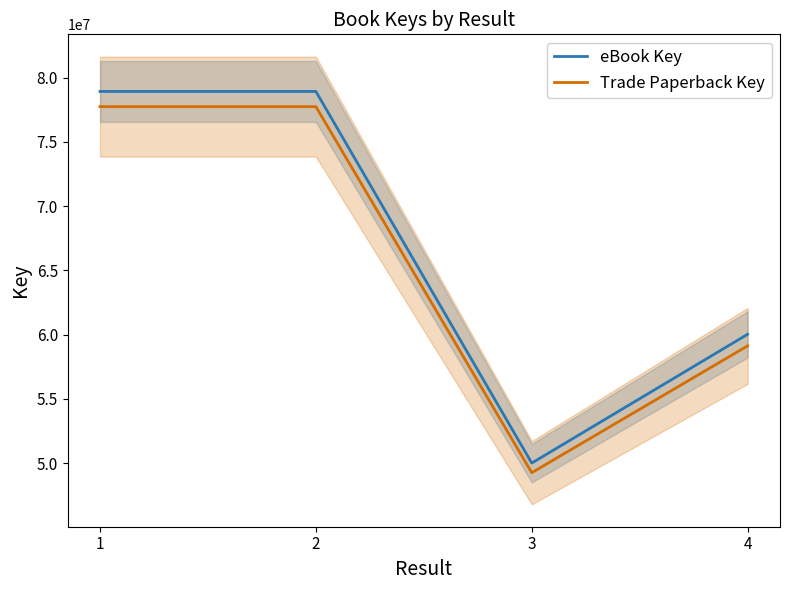

What are all the series names shown in the legend?

eBook Key, Trade Paperback Key